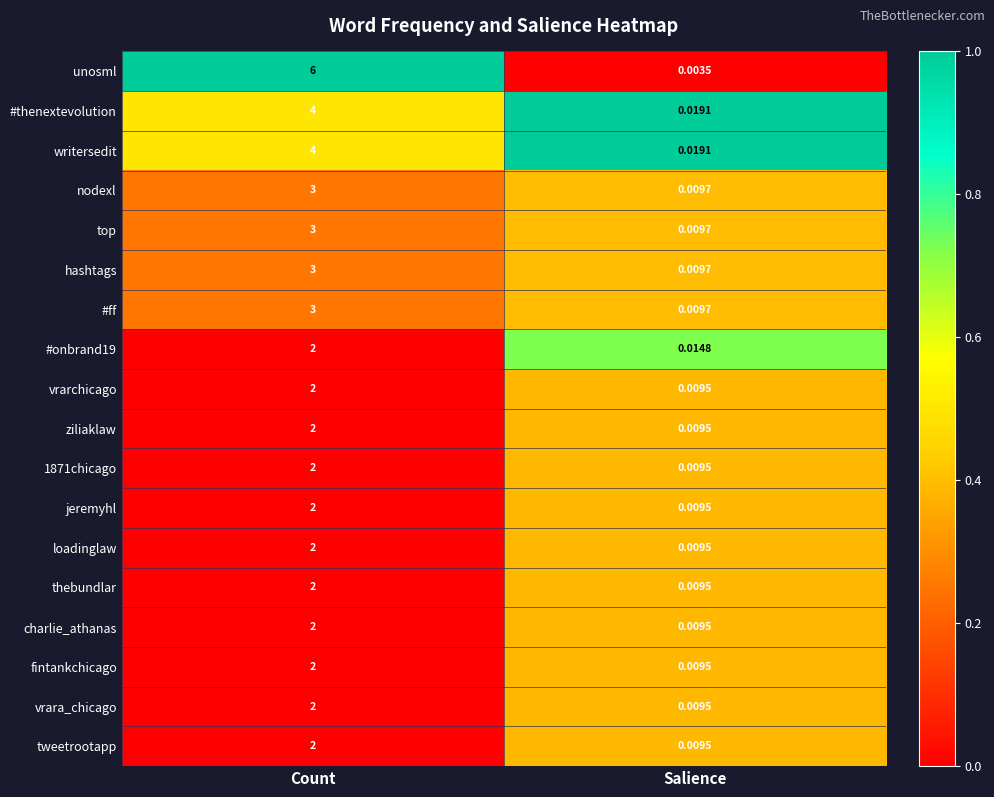

Between Count and Salience, which series saw the biggest shift?

unosml